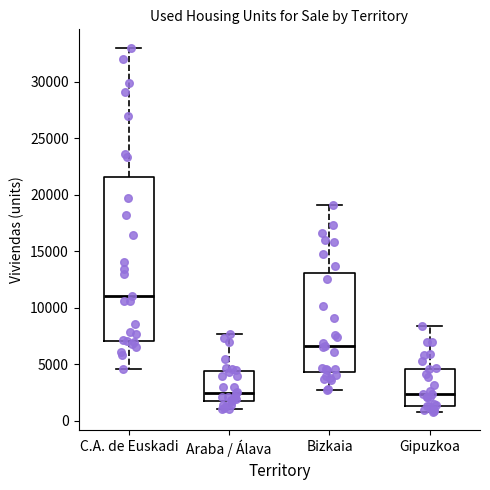

Comparing the boxes themselves (not the whiskers), which one is the tallest?

C.A. de Euskadi